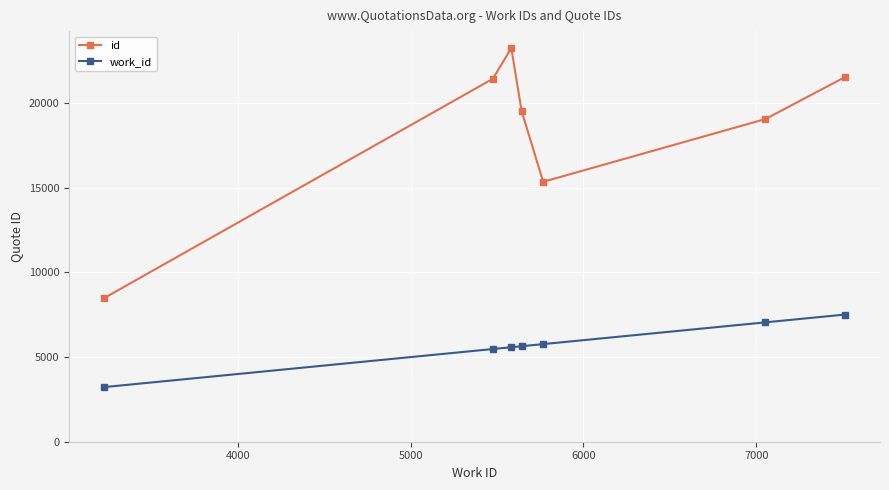

What is the value of the id point at the 6th from the left?

19064